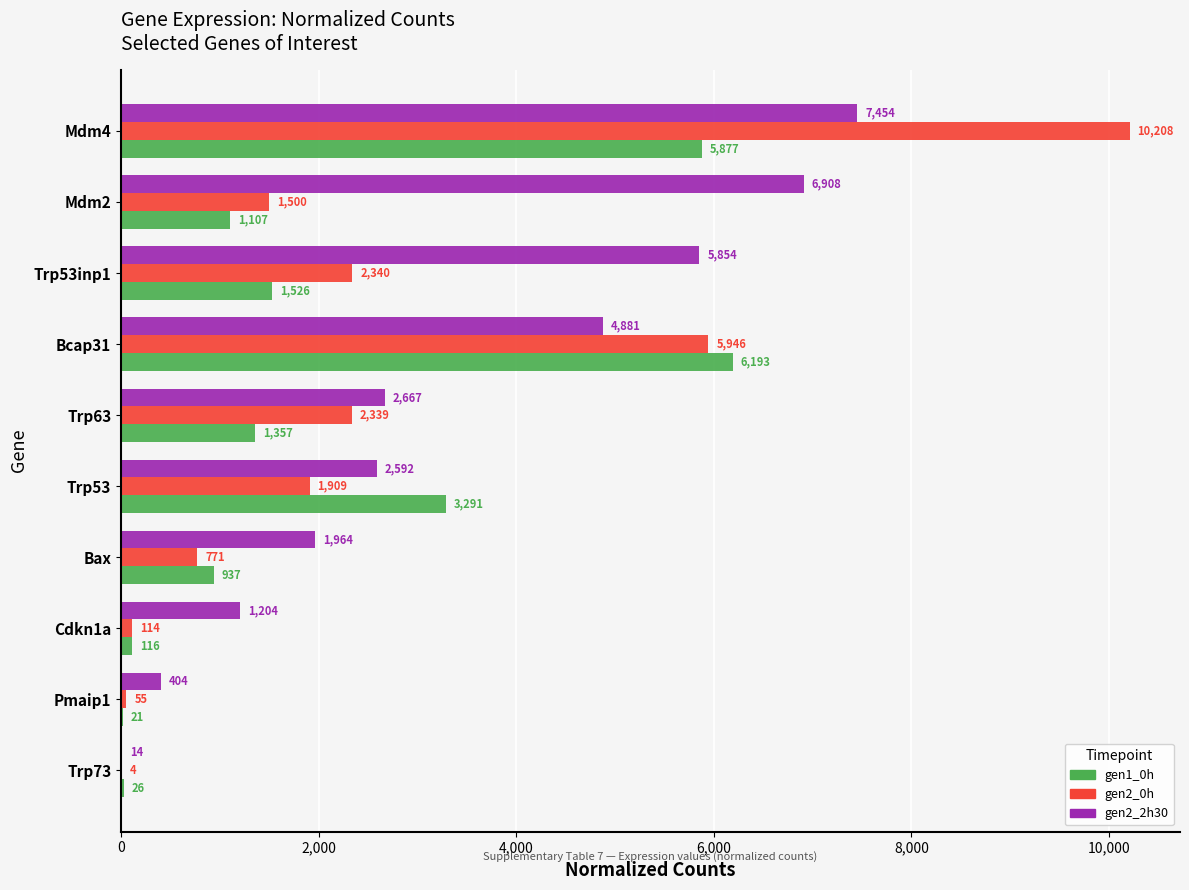

What is the approximate value of gen2_0h at Cdkn1a, to the nearest 100?

100